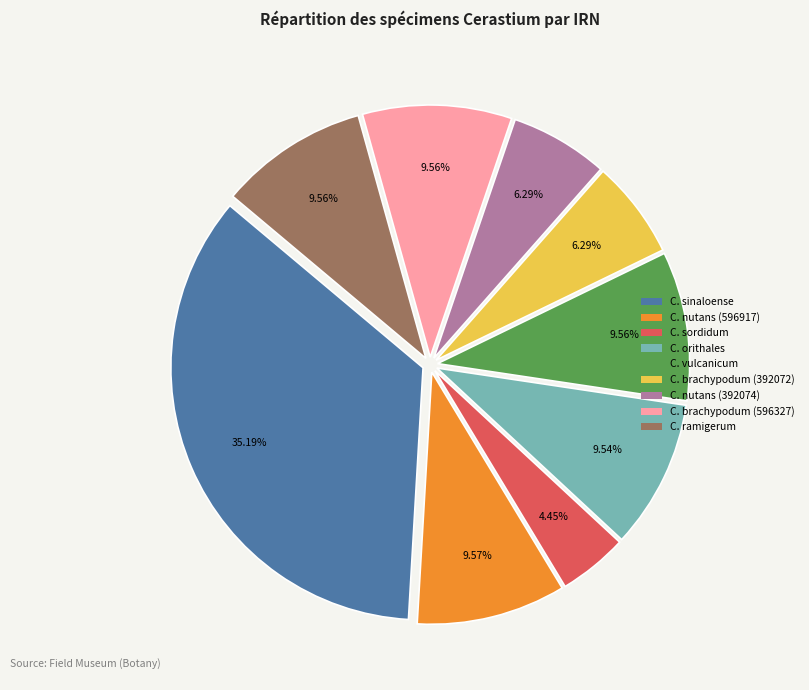

How many slices are in this pie chart?

9